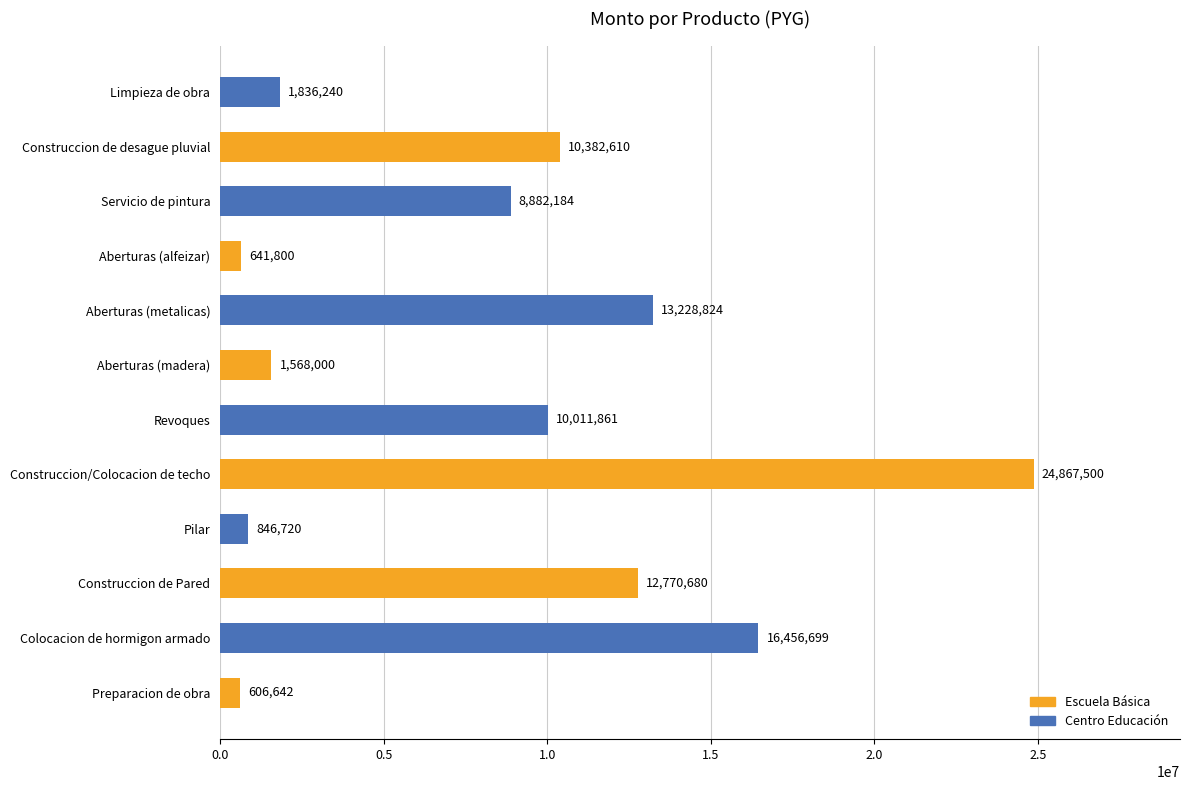

The chart shows a value of 601137 at Limpieza de obra. True or false?

False